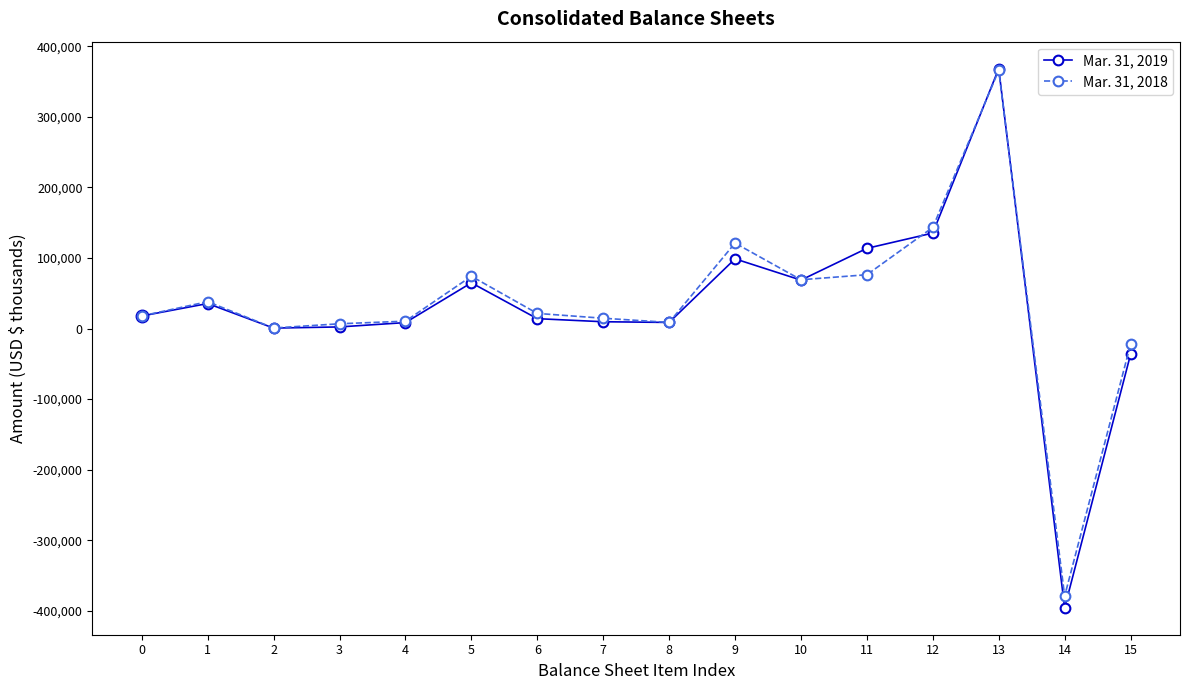

What is the sum of the Mar. 31, 2018 values at 3 and 8?

15500